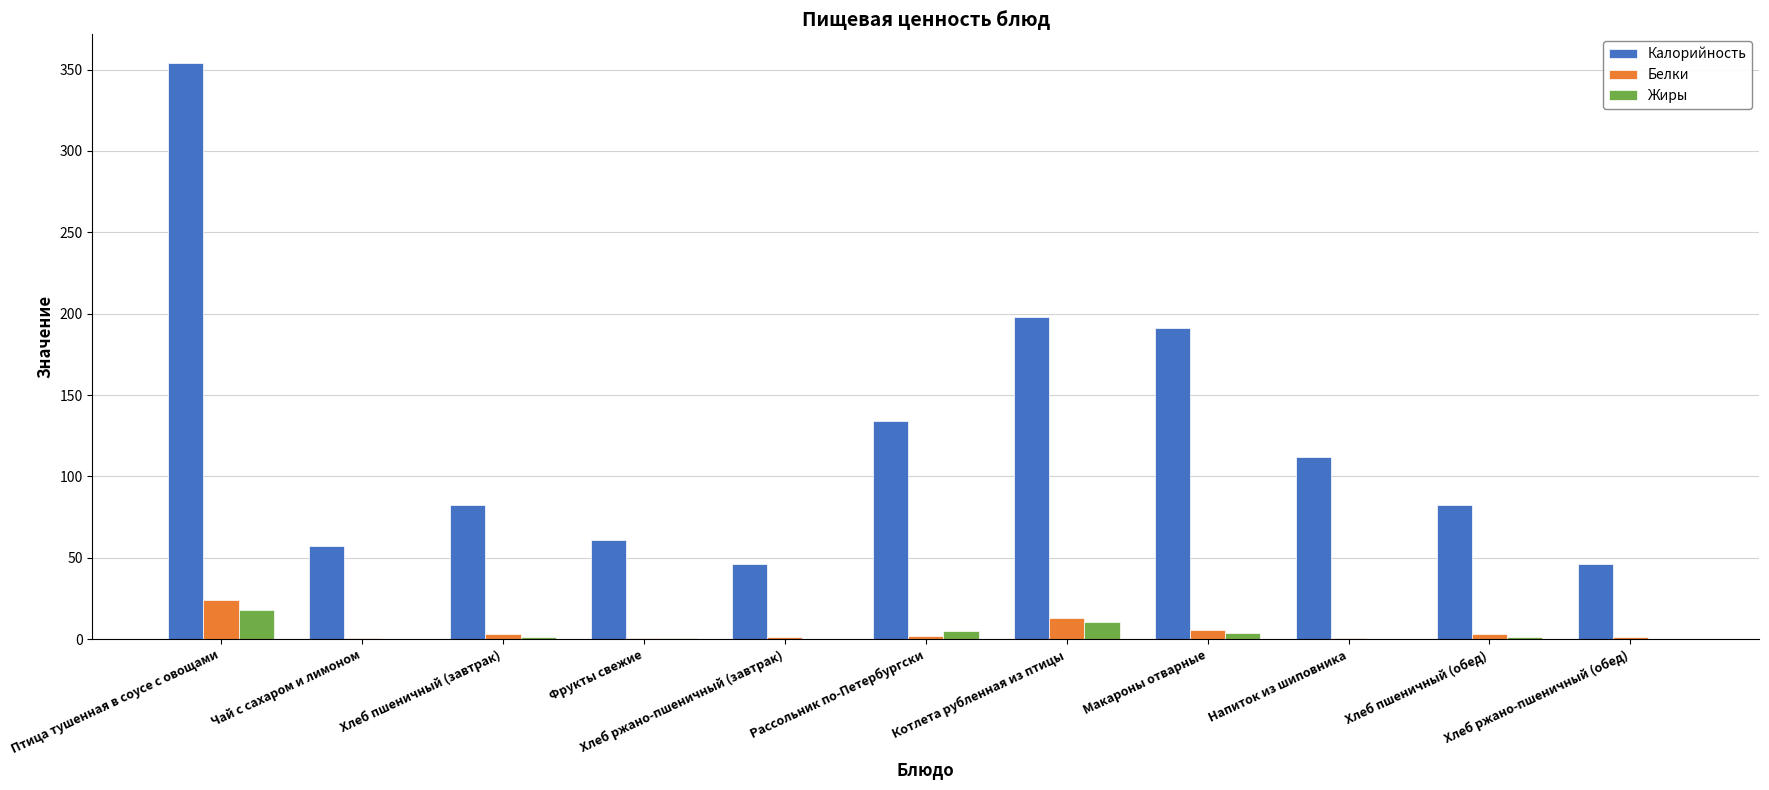

Which series has the largest total across all categories?

Калорийность